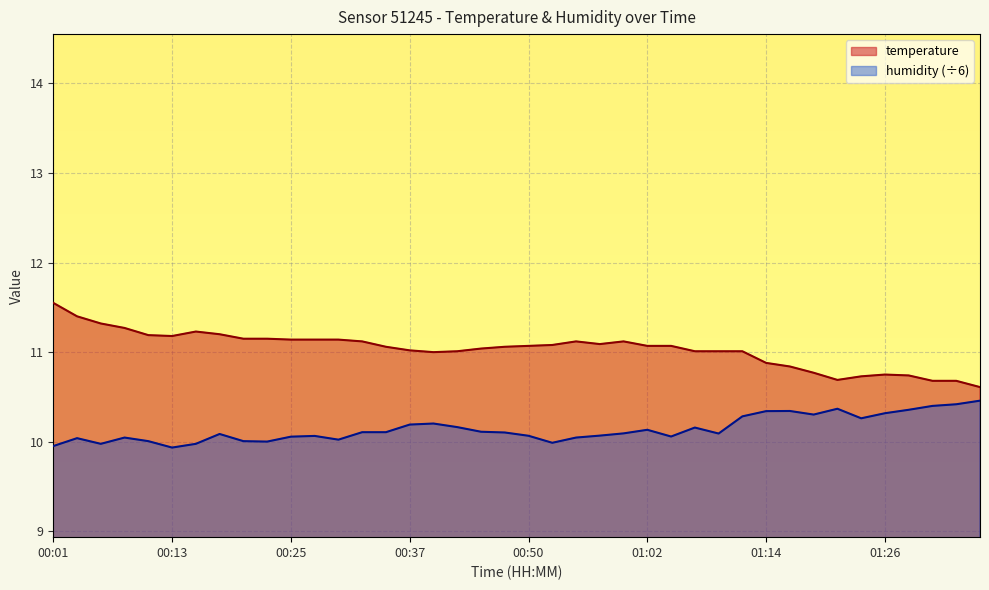

What is the average value of the temperature series?

11.0